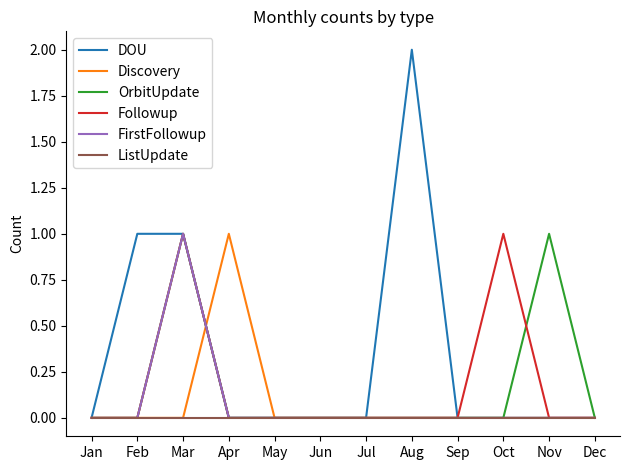

The Followup series shows -1 at Jun. True or false?

False